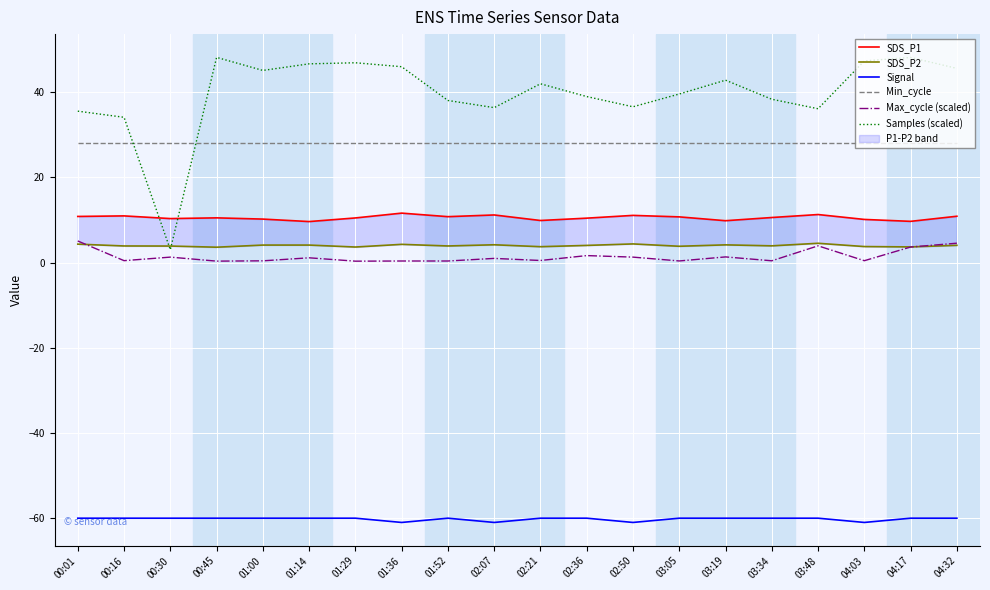

How many values in the Max_cycle (scaled) series exceed 1?

9